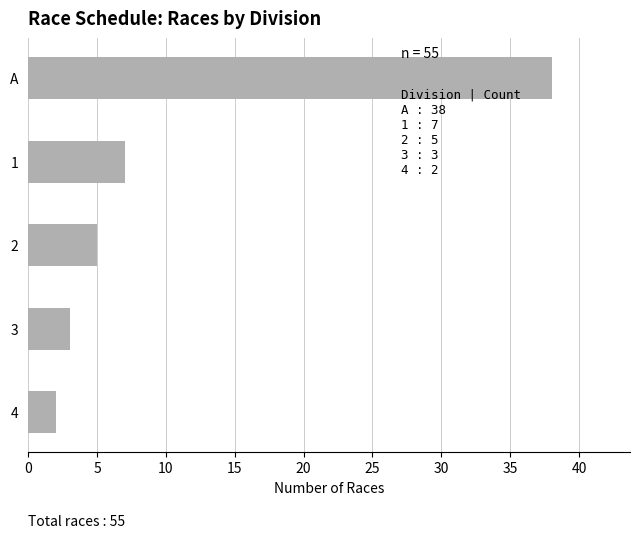

What is the difference between the second highest and minimum values?

5